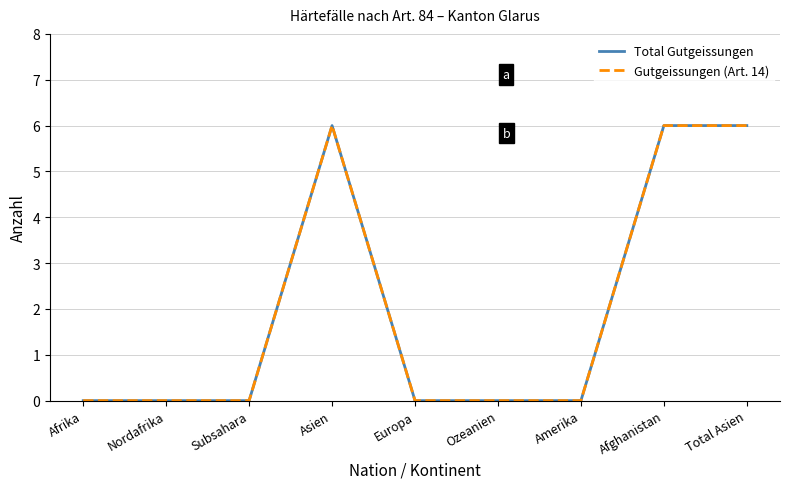

What is the sum of all Gutgeissungen (Art. 14) values?

18